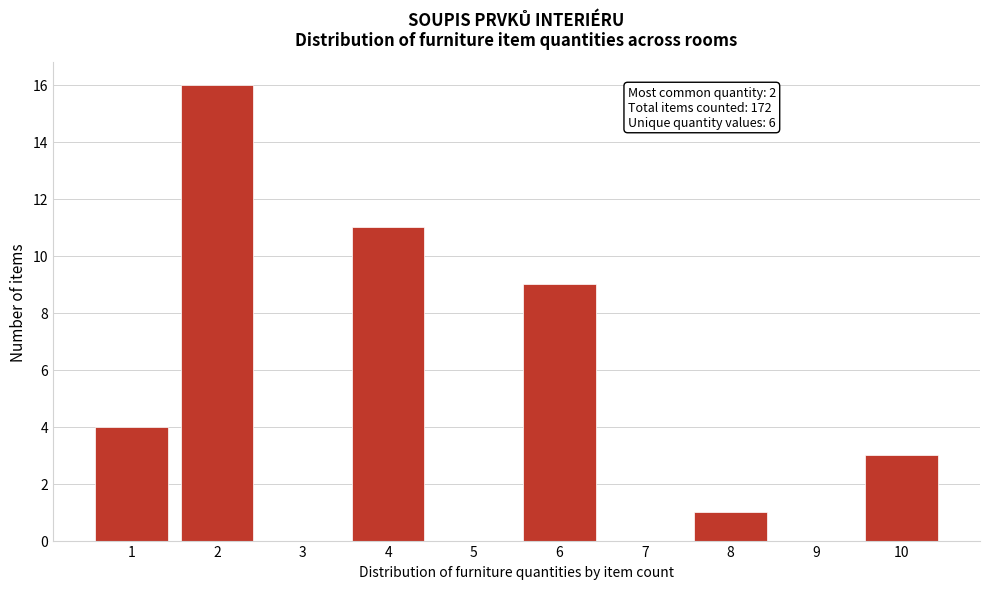

Reading left to right, list all the values displayed in this chart.

1=4	2=16	3=0	4=11	5=0	6=9	7=0	8=1	9=0	10=3